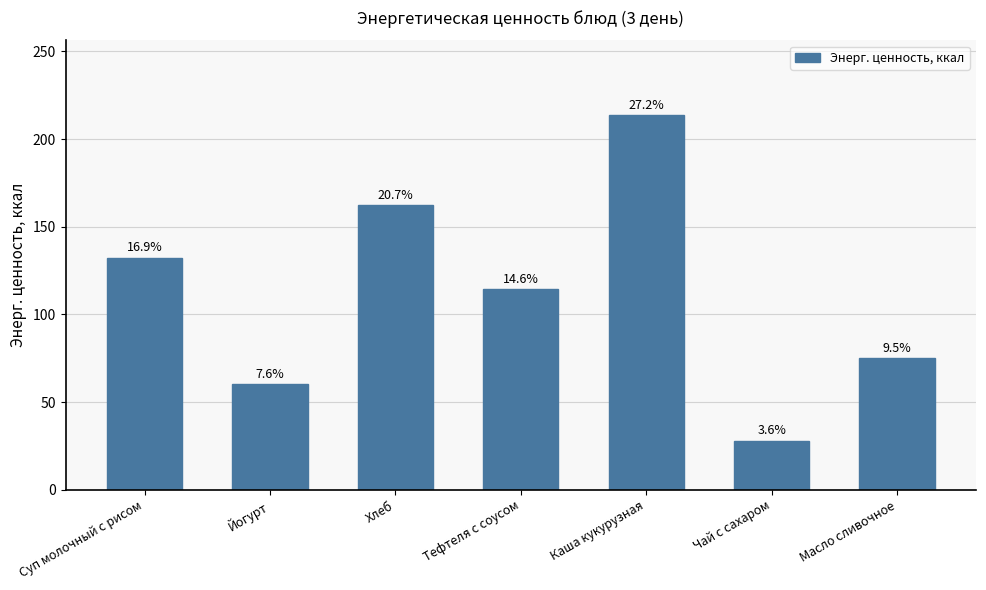

What is the label of the 3rd bar from the right?

Каша кукурузная